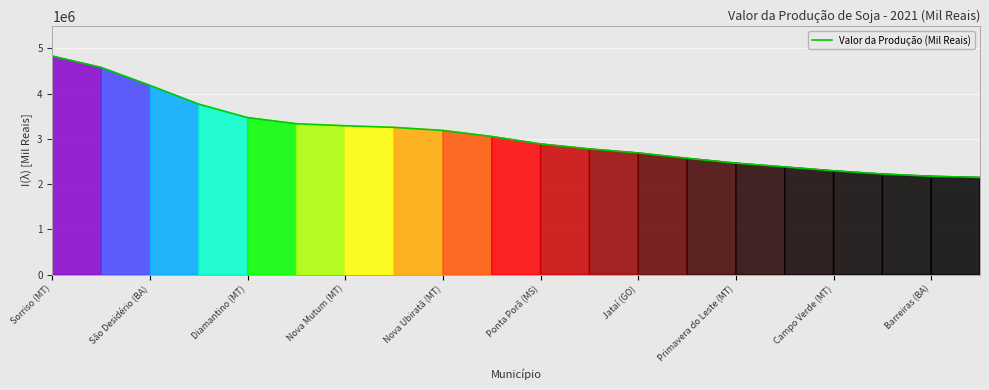

What is the smallest value displayed?

2147439.4